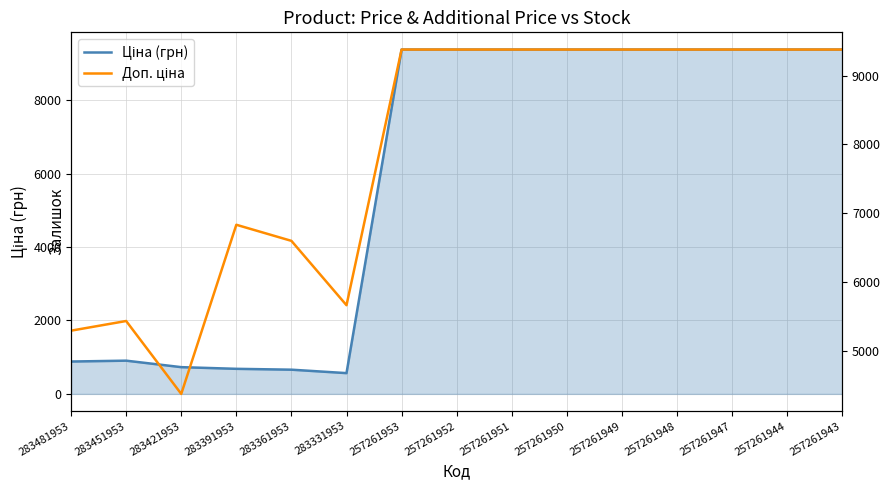

Reading left to right, extract all data points from this chart.

Ціна (грн): 882.1	905.5	728.8	683.2	659.8	566.2	9379.3	9379.3	9379.3	9379.3	9379.3	9379.3	9379.3	9379.3	9379.3
Доп. ціна: 5292.4	5432.8	4372.9	6831.9	6597.9	5662.1	9379.3	9379.3	9379.3	9379.3	9379.3	9379.3	9379.3	9379.3	9379.3